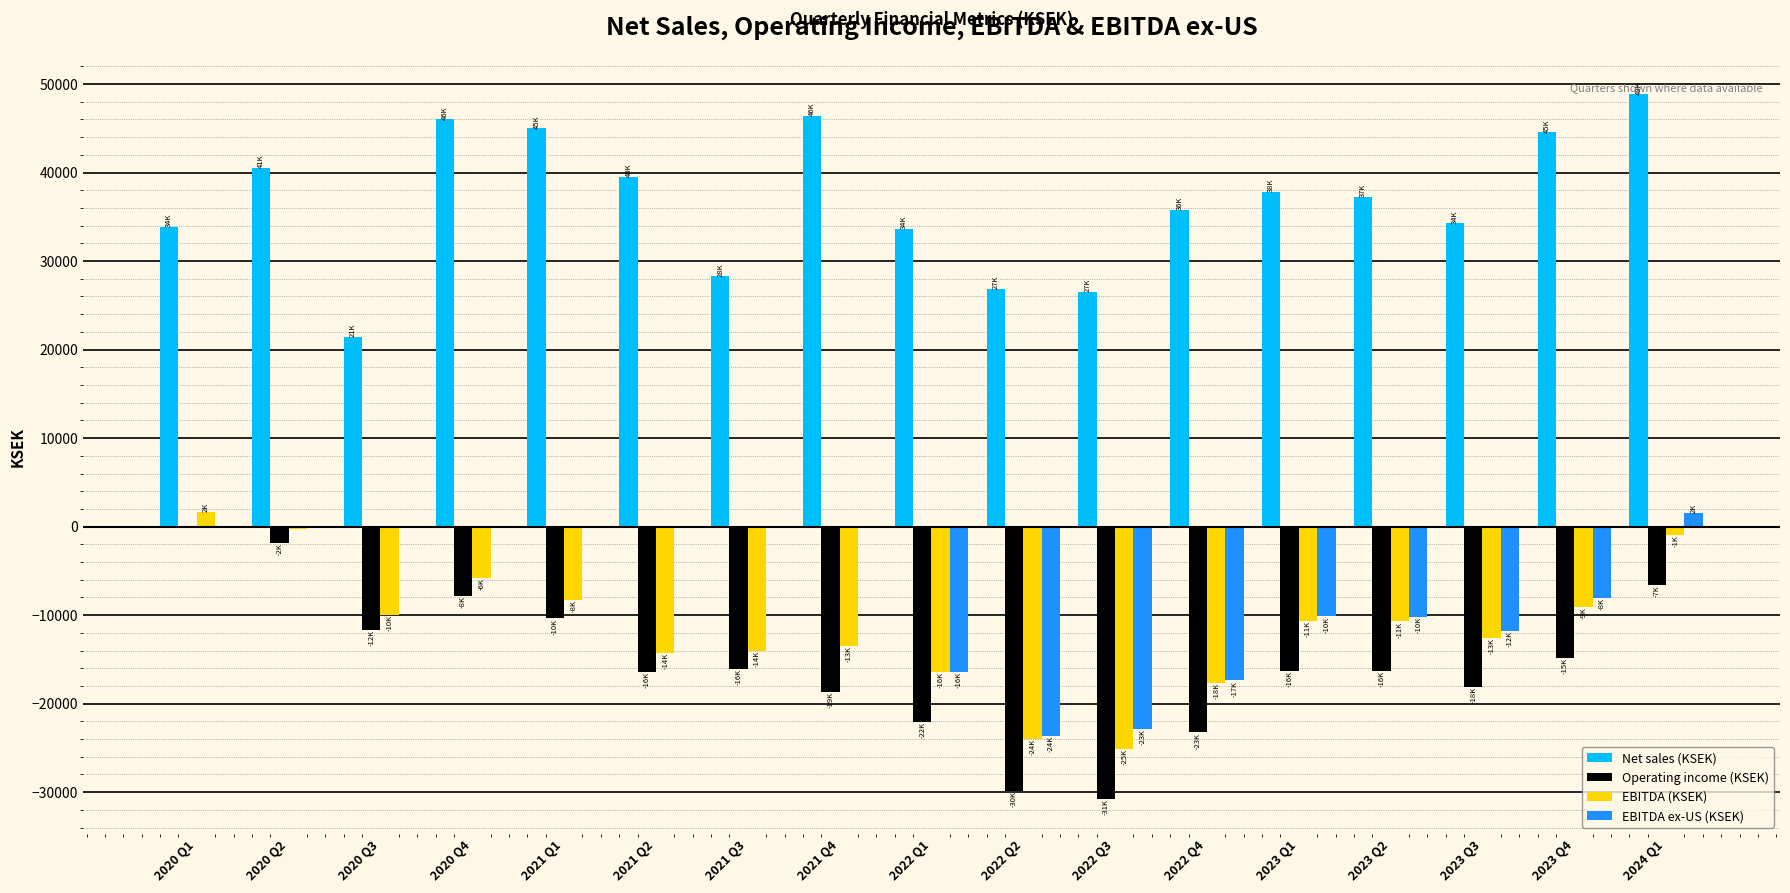

Count the number of data series in this chart.

4